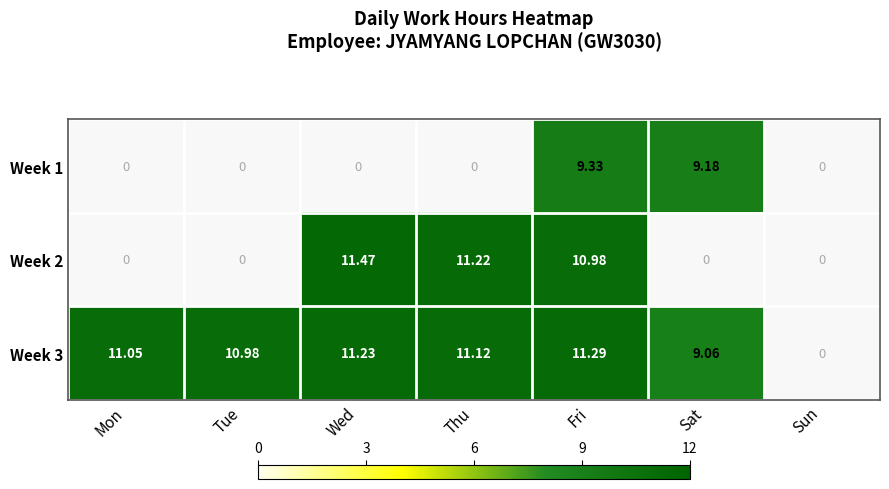

Is the value of Week 1 at Sat greater than the value of Week 3 at Sat?

Yes